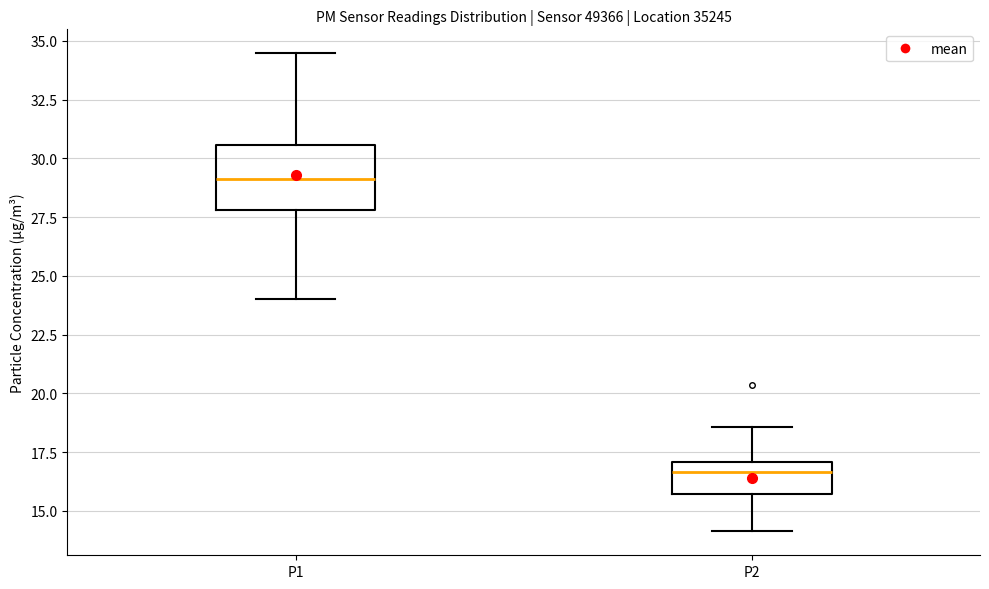

Where does the lower whisker of the box for P2 end on the y-axis? The values are not printed on the chart, so give them approximately, as read against the axis.

14.0